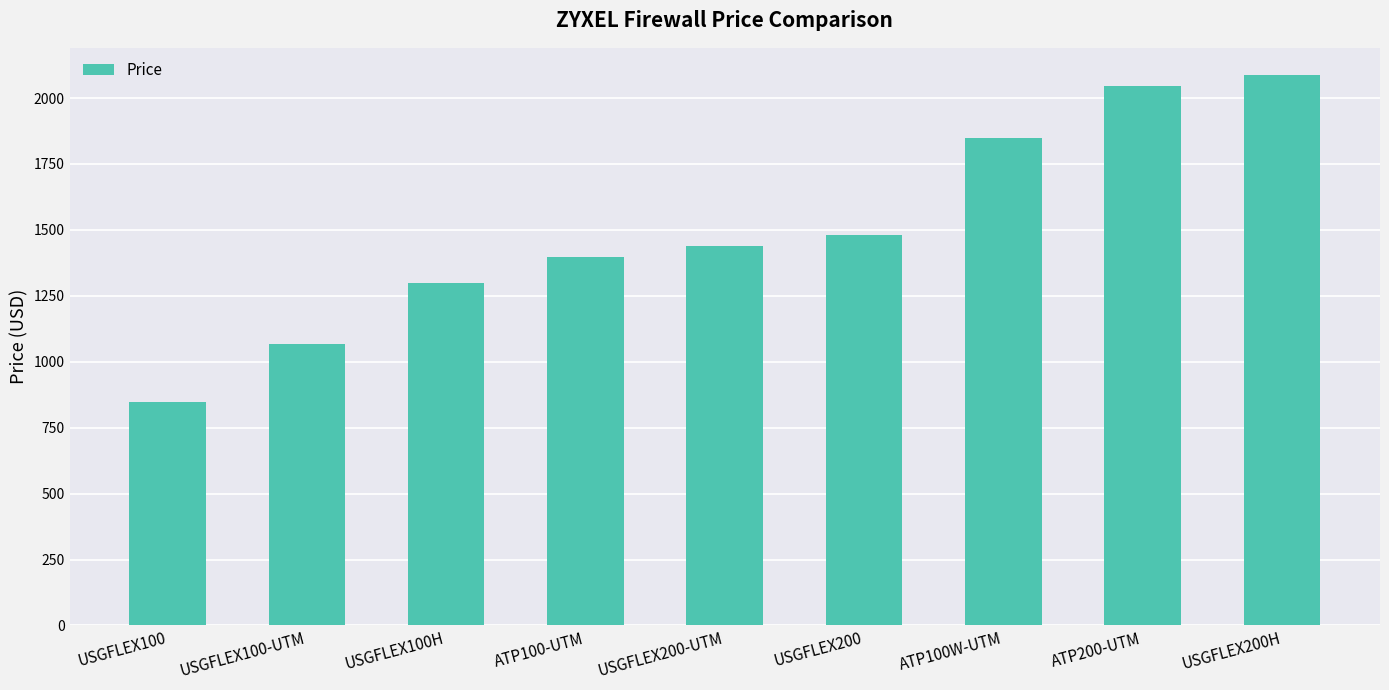

How many data points are less than 1440?

4